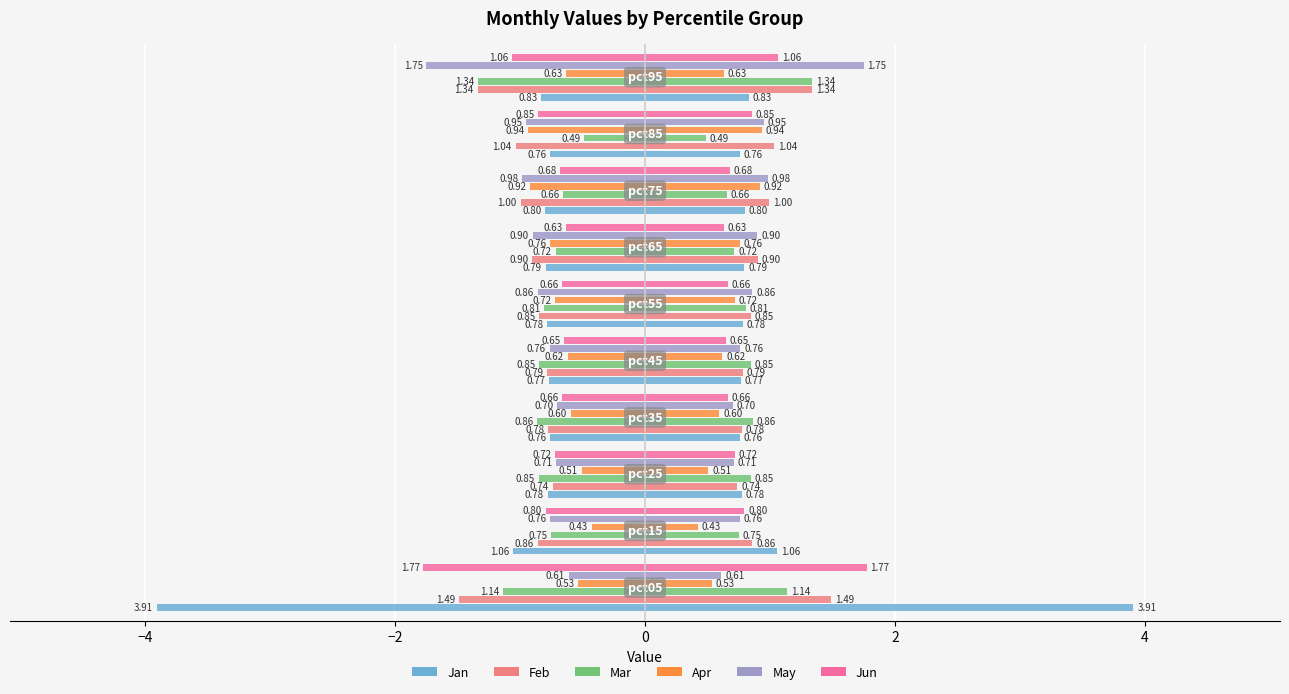

The value of Jun at −2 is -0.9. True or false?

False